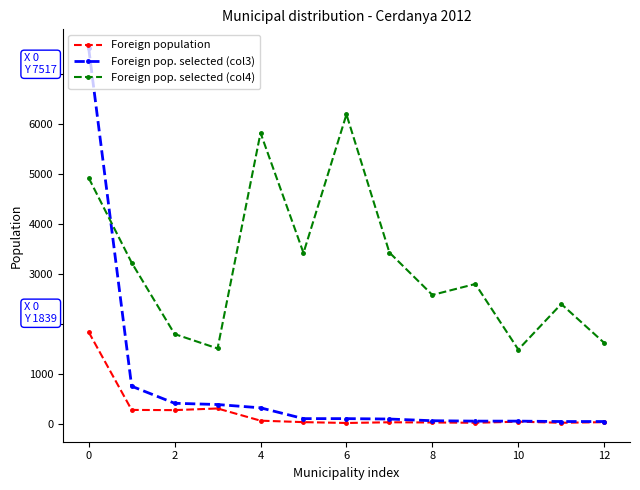

Rank the series by their average value, from highest to lowest.

Foreign pop. selected (col4), Foreign pop. selected (col3), Foreign population